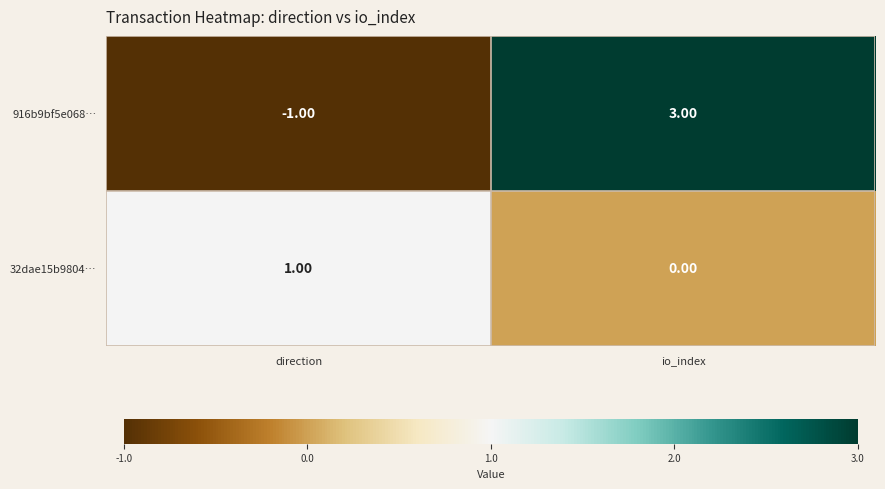

What is the maximum value shown in the chart?

3